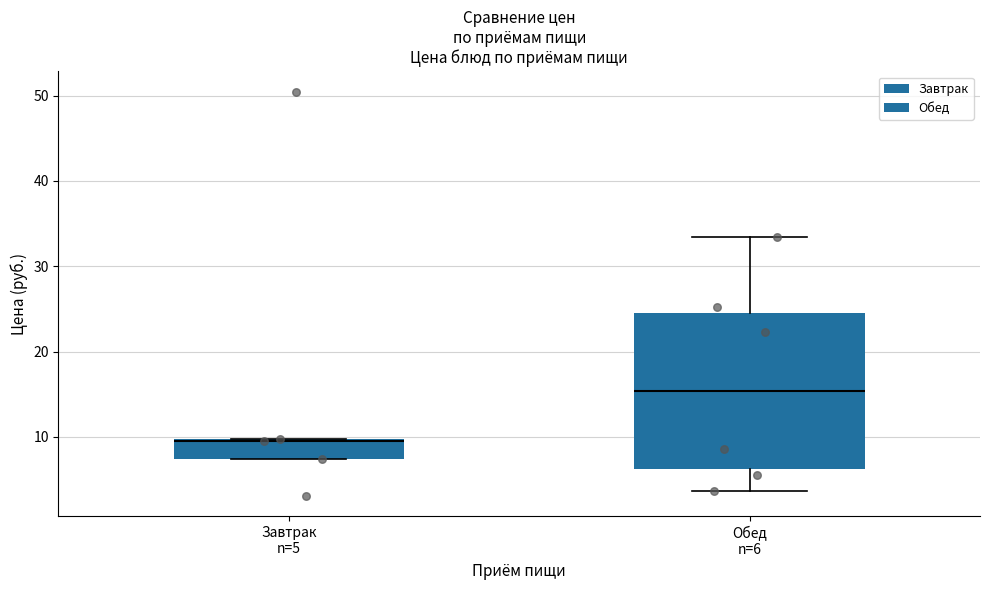

Where does the upper whisker of the box for Обед n=6 end on the y-axis? The values are not printed on the chart, so give them approximately, as read against the axis.

33